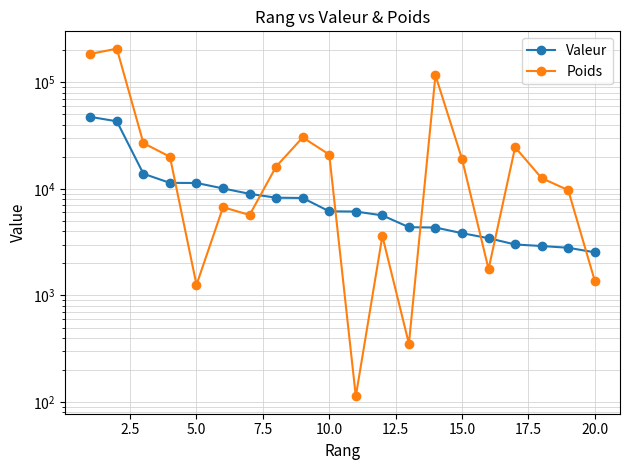

What is the greatest value displayed?

205944.7